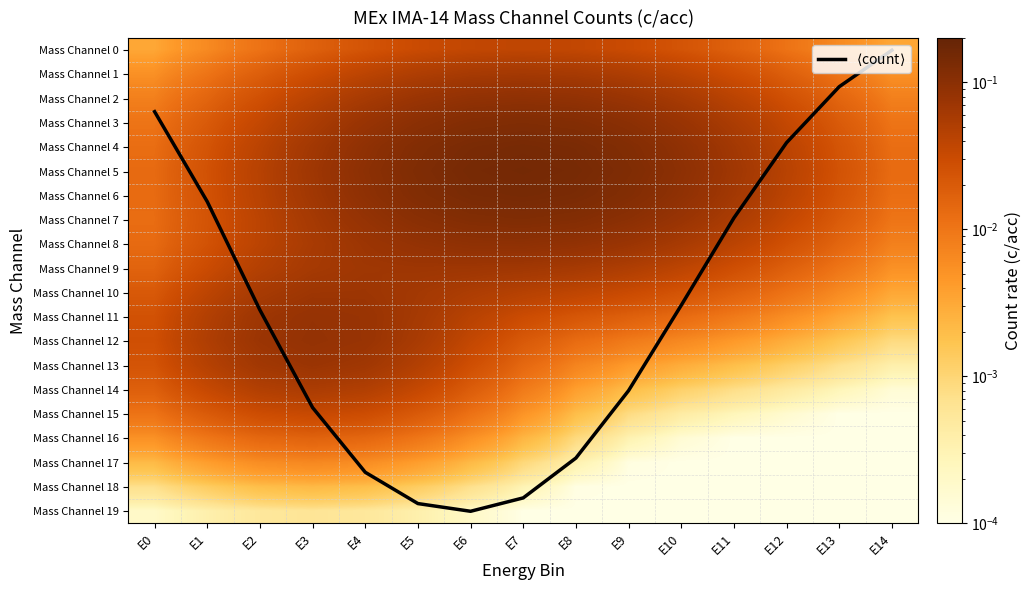

Which series has the largest total across all categories?

$\langle$count$\rangle$